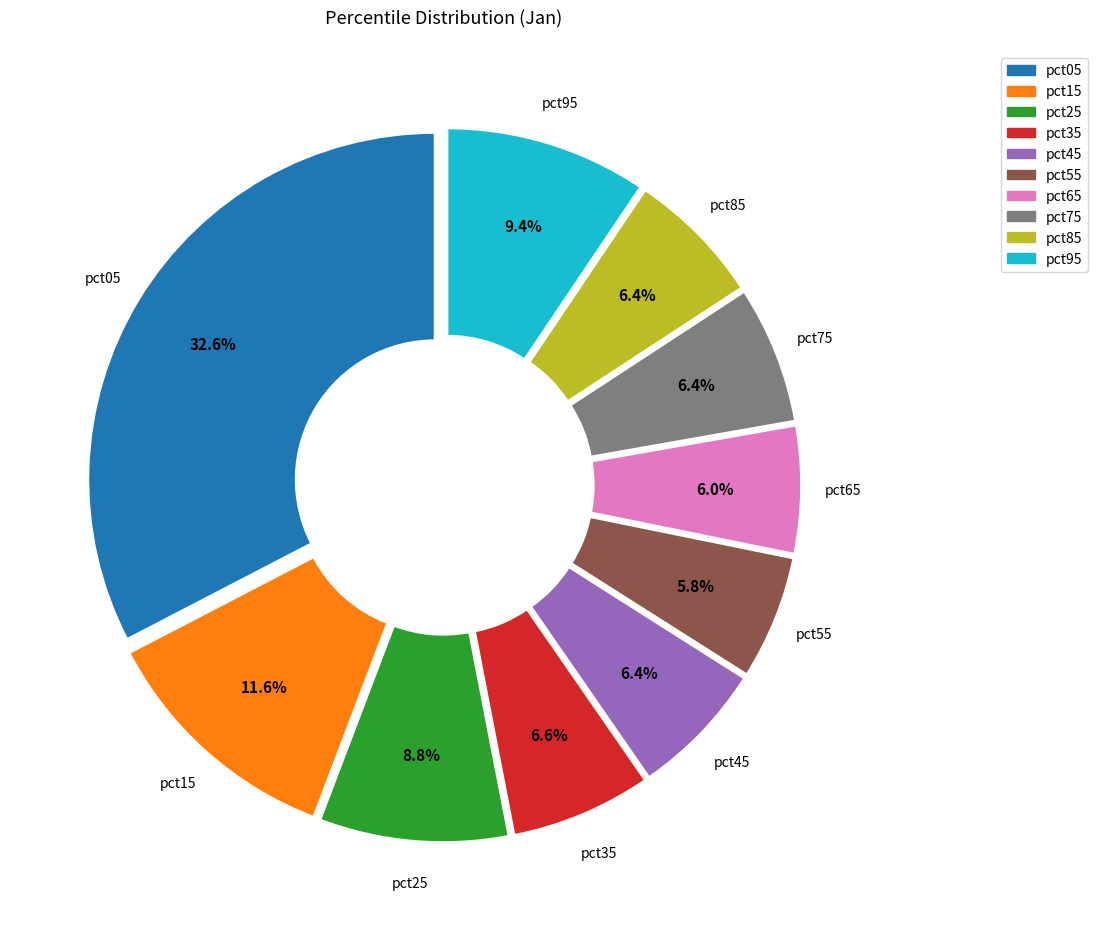

Is it true that pct25 is 22% of the pie?

False